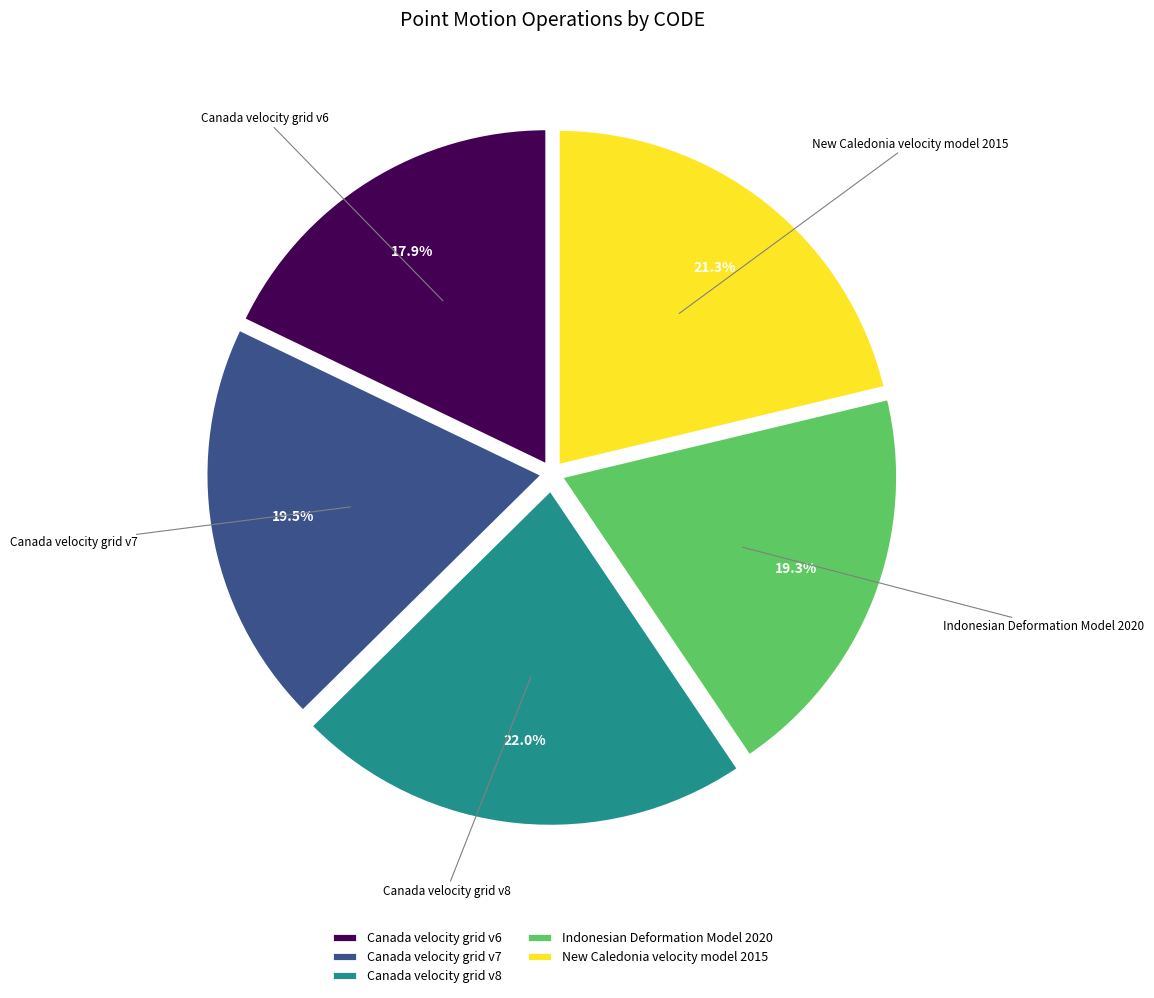

Is the sum of Canada velocity grid v6 and Canada velocity grid v7 greater than half?

No